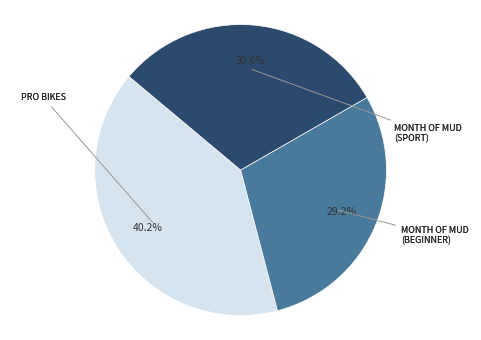

Is there any slice that represents more than half of the pie?

No